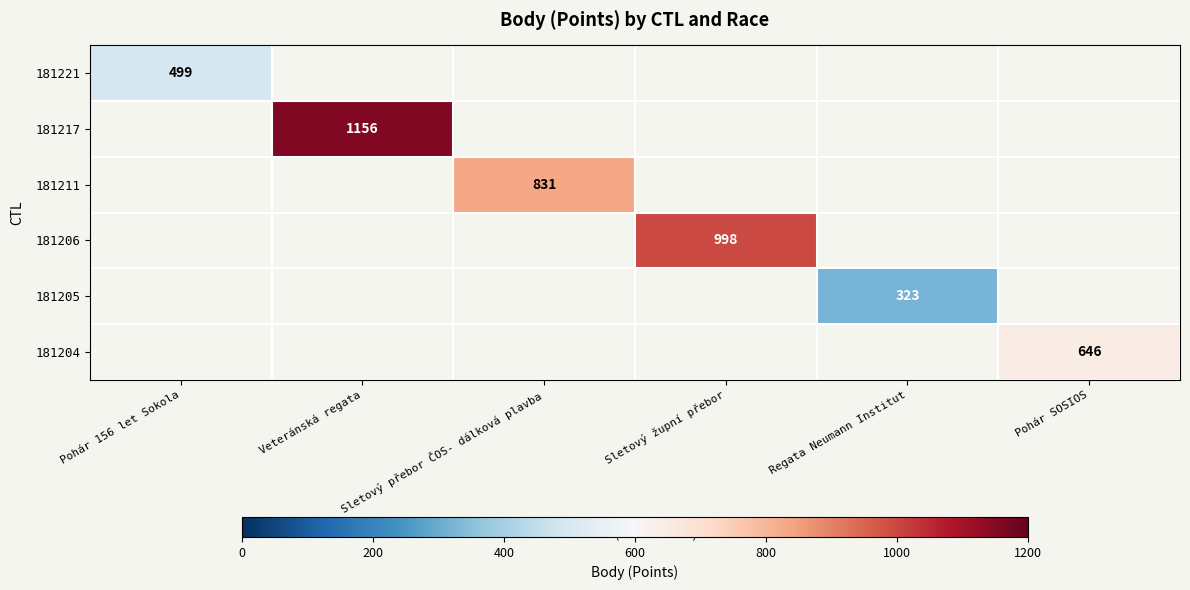

The 181217 series shows 1156 at Veteránská regata. True or false?

True